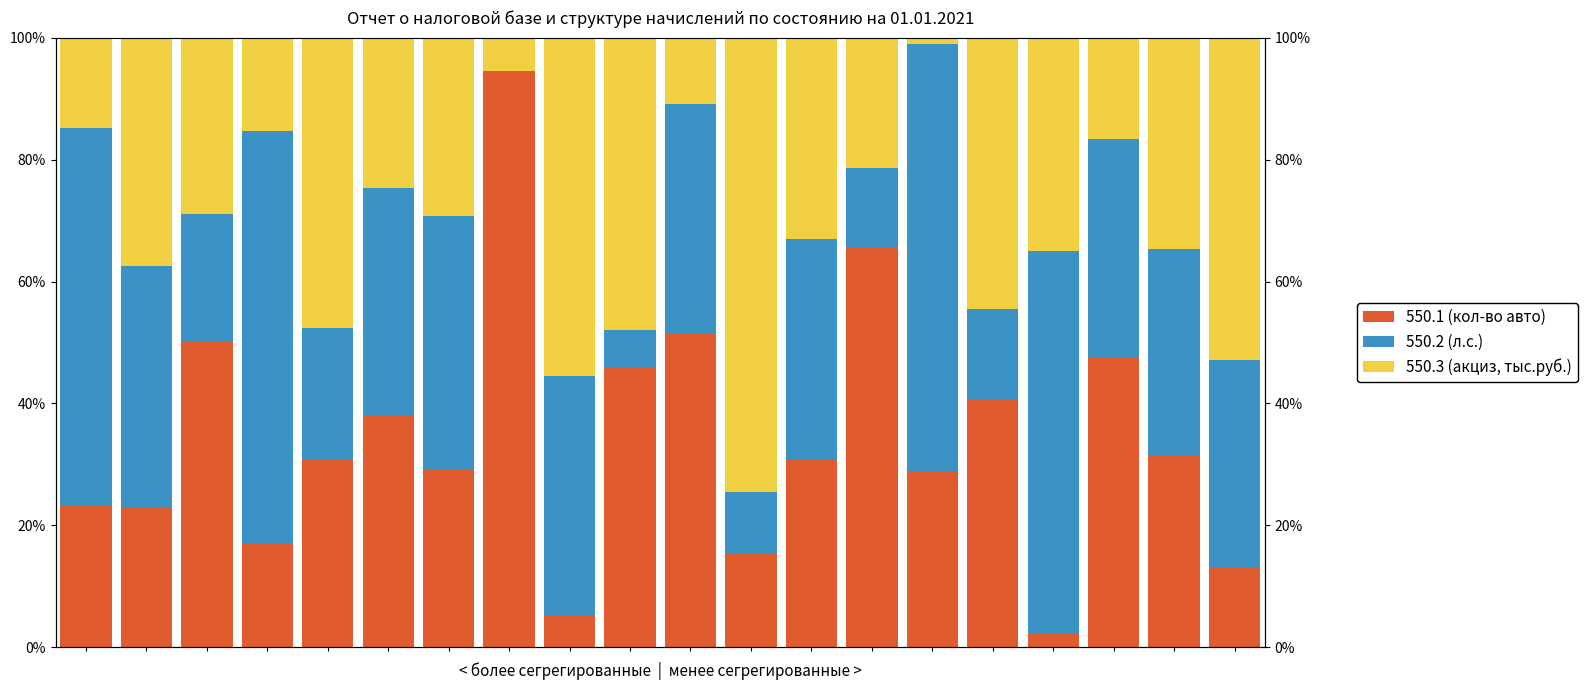

Which has a higher value, 9 or 19?

9